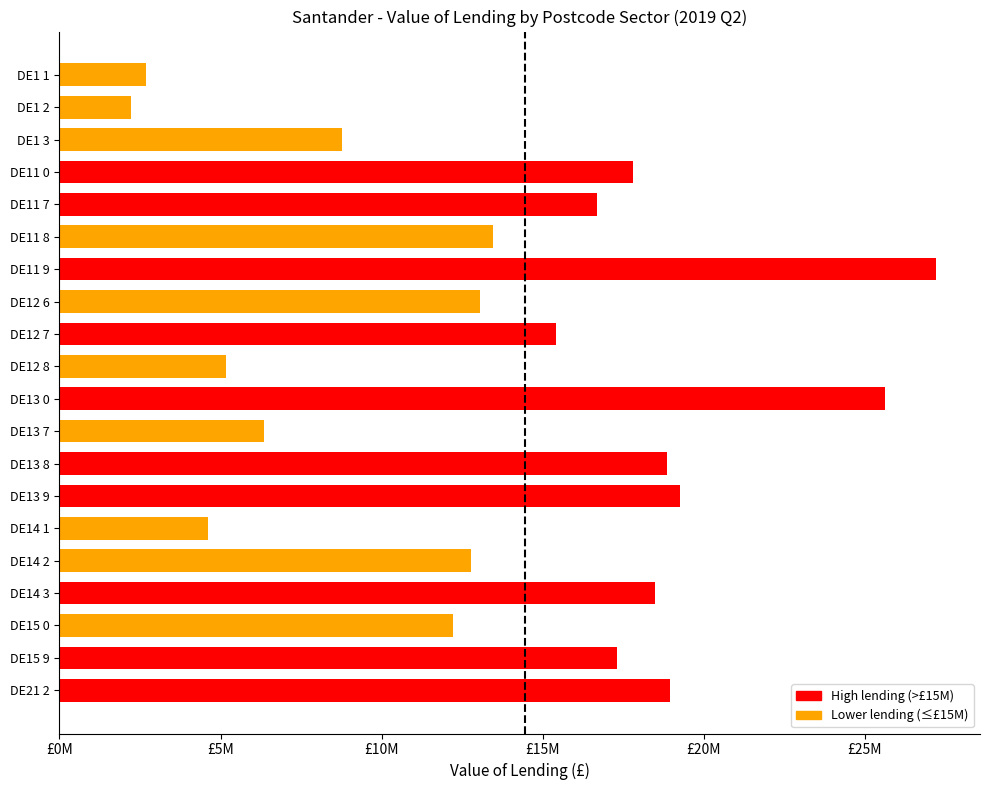

What is the difference between the maximum and minimum values?

25007865.2